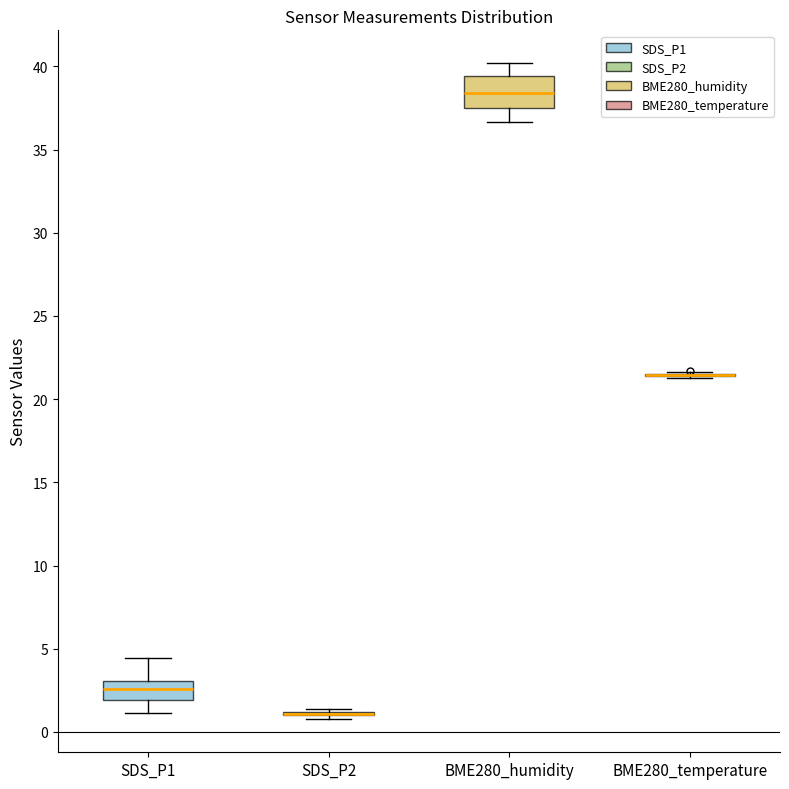

Reading left to right, transcribe this box plot: for each box, give where its median line is, the range the box spans, and where its two whiskers end, as read against the y-axis. The values are not printed on the chart, so give them approximately, as read against the axis.

SDS_P1: median 2.5, box 2.0 to 3.0, whiskers 1.0 to 4.5
SDS_P2: box collapsed to a line at 1.0, whiskers 1.0 to 1.5
BME280_humidity: median 38.5, box 37.5 to 39.5, whiskers 36.5 to 40.0
BME280_temperature: box collapsed to a line at 21.5, whiskers 21.0 to 21.5